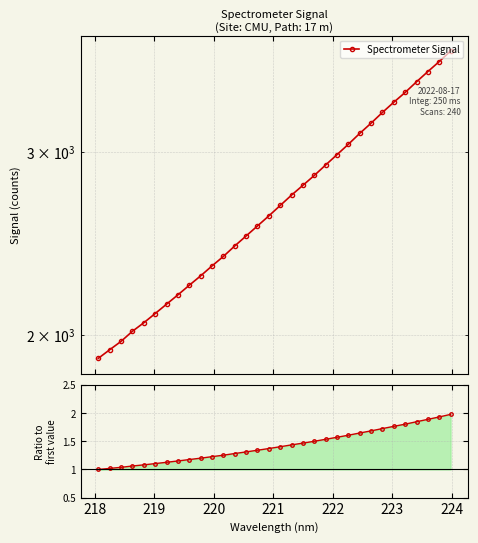

What is the value of the Spectrometer Signal point at the 6th from the left?

2095.4